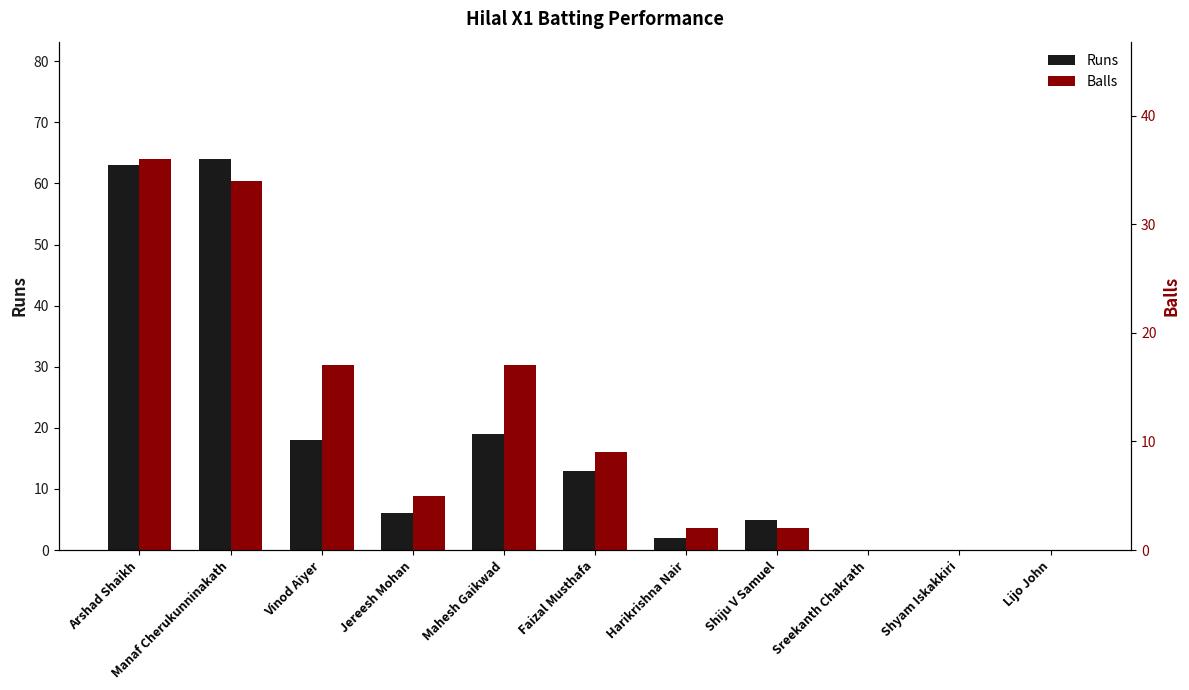

At which label does Runs first exceed 6?

Arshad Shaikh